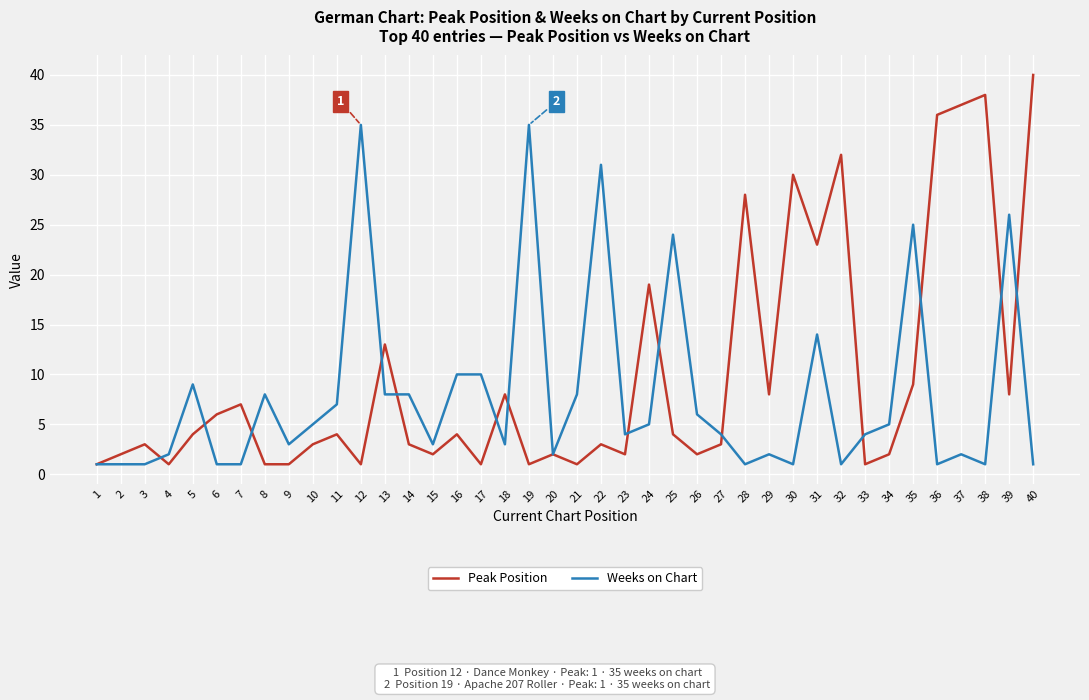

Reading right to left, what are all the values shown in this chart?

Peak Position: 40=40	39=8	38=38	37=37	36=36	35=9	34=2	33=1	32=32	31=23	30=30	29=8	28=28	27=3	26=2	25=4	24=19	23=2	22=3	21=1	20=2	19=1	18=8	17=1	16=4	15=2	14=3	13=13	12=1	11=4	10=3	9=1	8=1	7=7	6=6	5=4	4=1	3=3	2=2	1=1
Weeks on Chart: 40=1	39=26	38=1	37=2	36=1	35=25	34=5	33=4	32=1	31=14	30=1	29=2	28=1	27=4	26=6	25=24	24=5	23=4	22=31	21=8	20=2	19=35	18=3	17=10	16=10	15=3	14=8	13=8	12=35	11=7	10=5	9=3	8=8	7=1	6=1	5=9	4=2	3=1	2=1	1=1